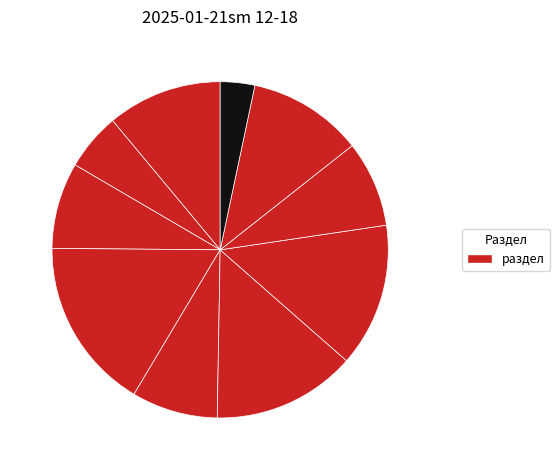

Count the number of slices in the pie.

10